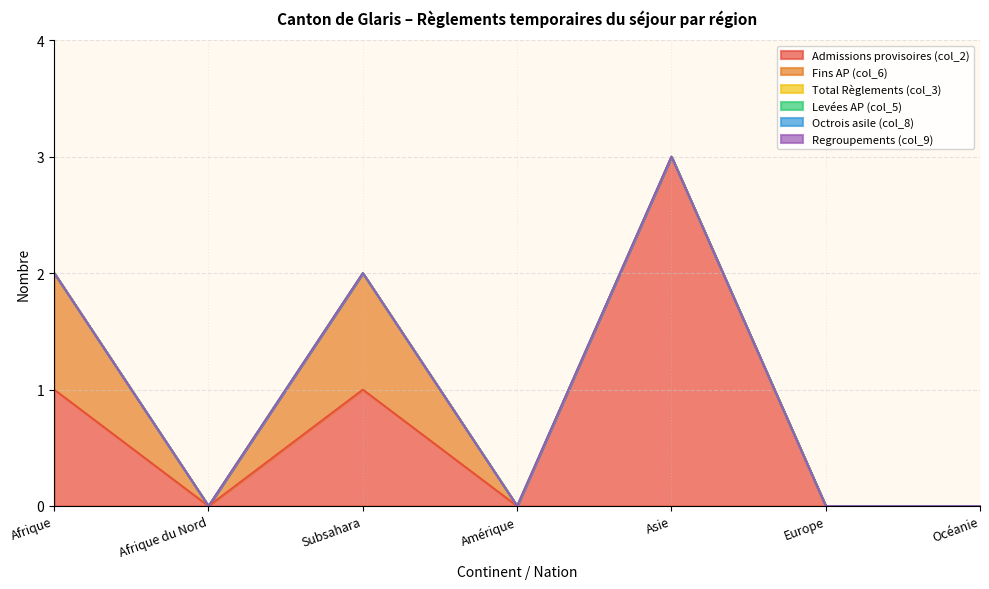

How many categories are shown in the chart?

7